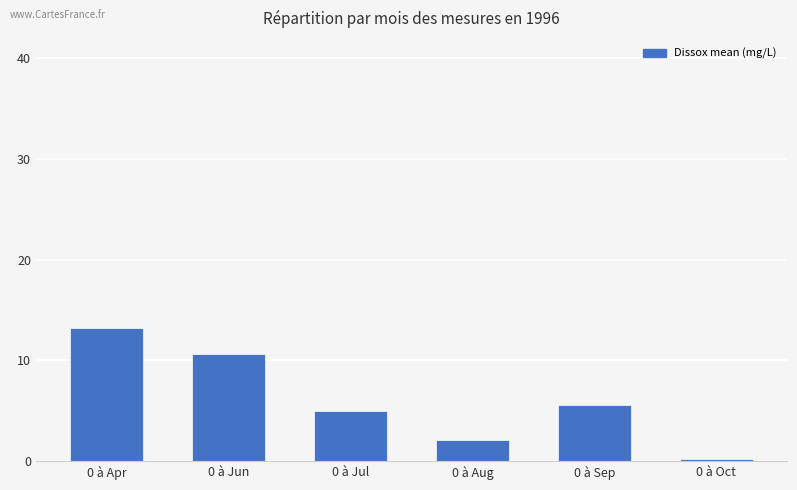

Between 0 à Aug and 0 à Oct, which is larger?

0 à Aug